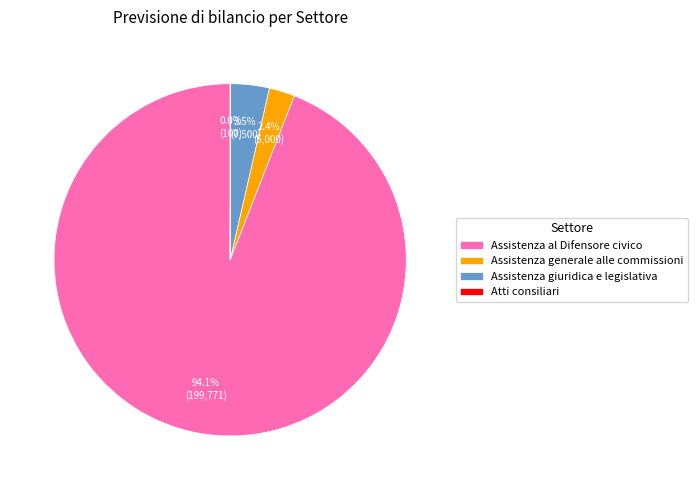

Which category has the biggest portion of the pie?

Assistenza al Difensore civico